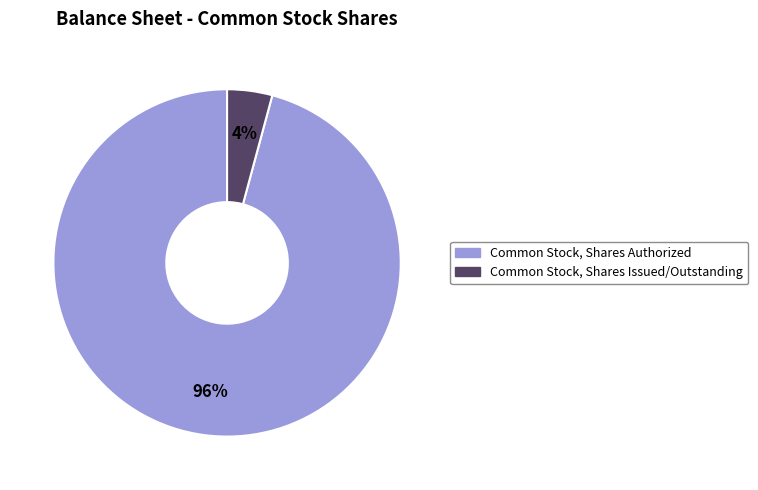

Is the sum of Common Stock, Shares Issued/Outstanding and Common Stock, Shares Authorized greater than half?

Yes